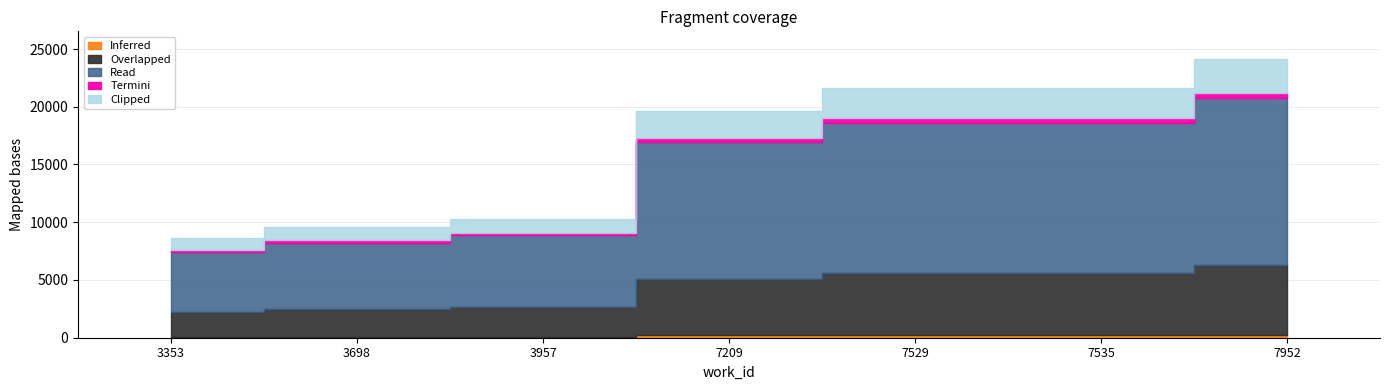

True or false: the data shows 21646 at 7535.

True